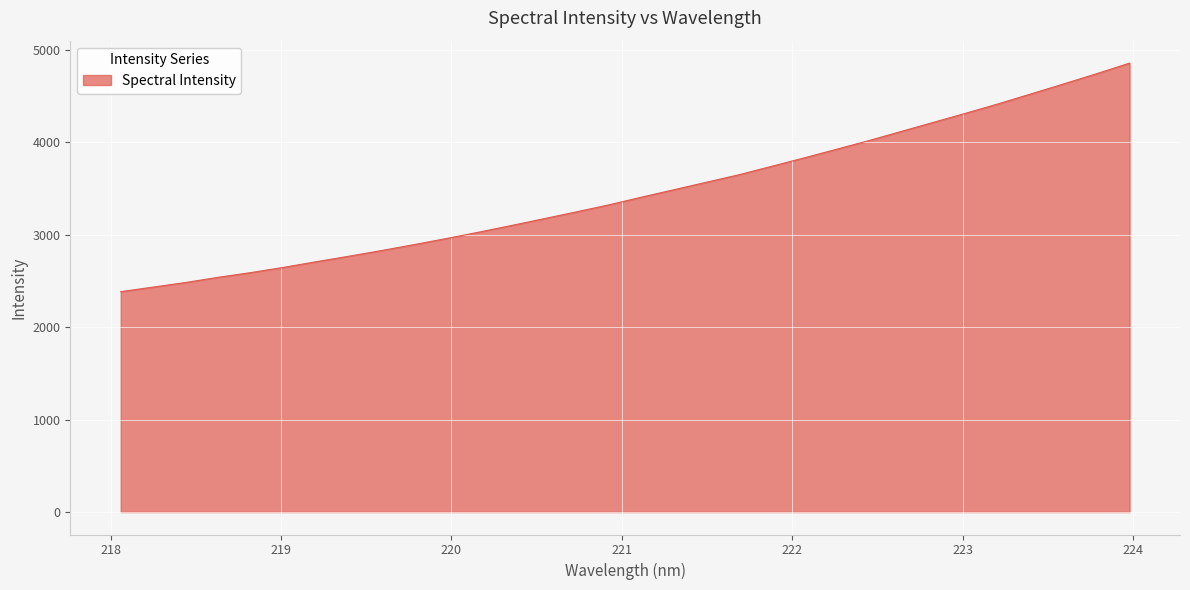

What is the minimum value shown in the chart?

2385.6